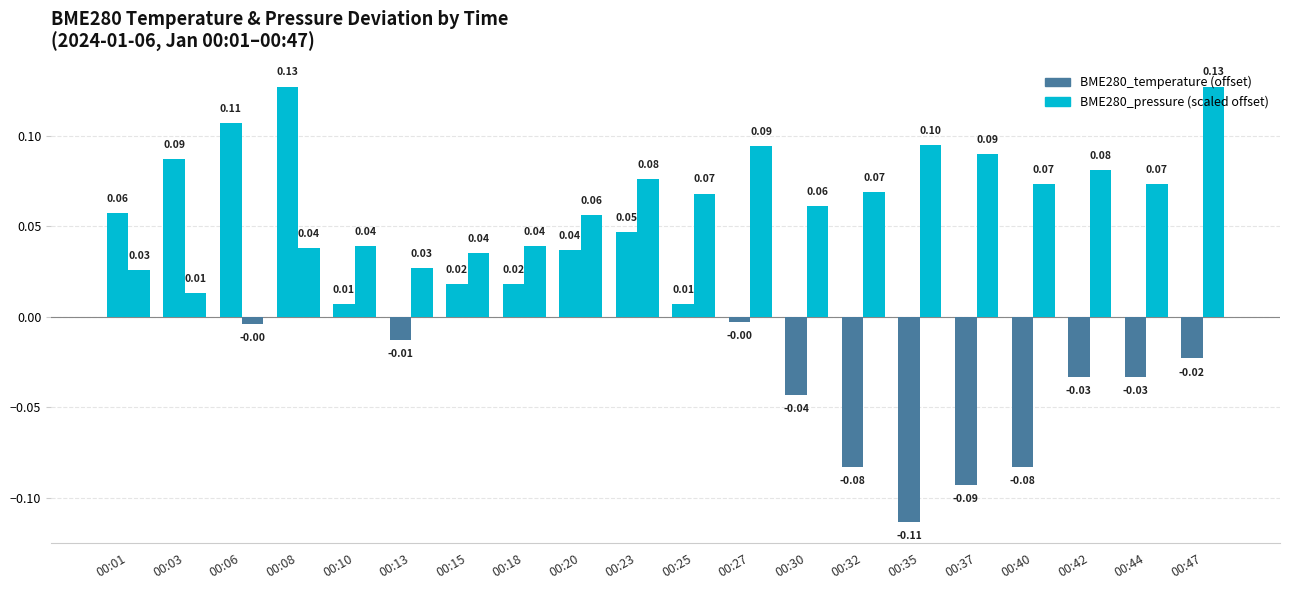

The value of BME280_pressure (scaled offset) at 00:15 is 0.0. True or false?

True